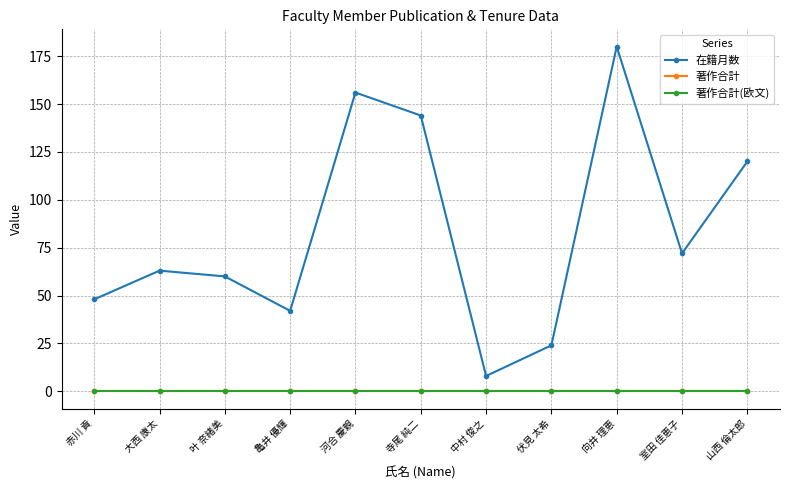

What is the total value across all series at 大西 康太?

63